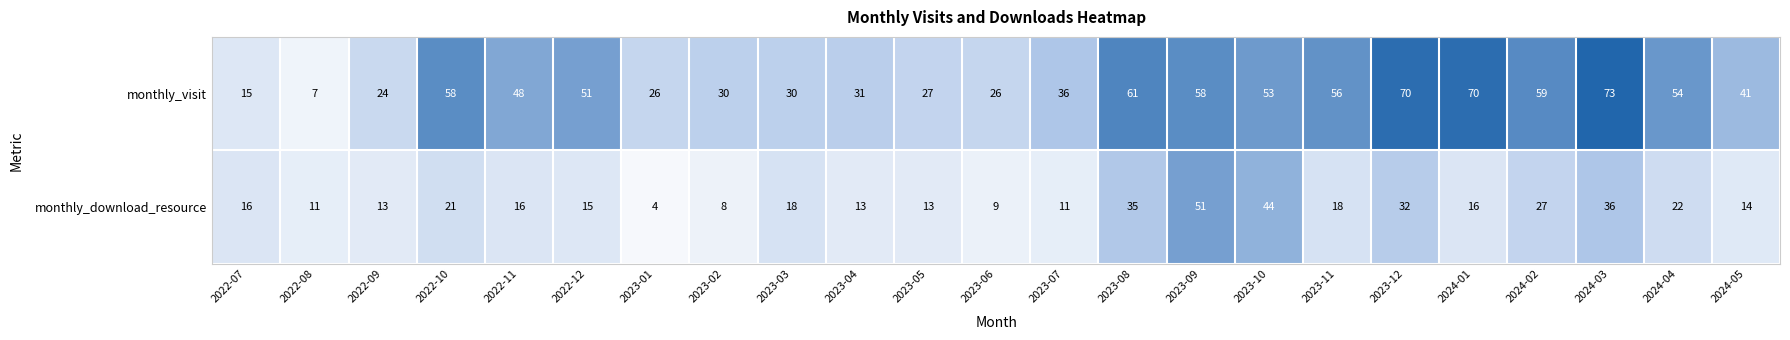

Rank the series at 2023-09 from lowest to highest value.

monthly_download_resource, monthly_visit